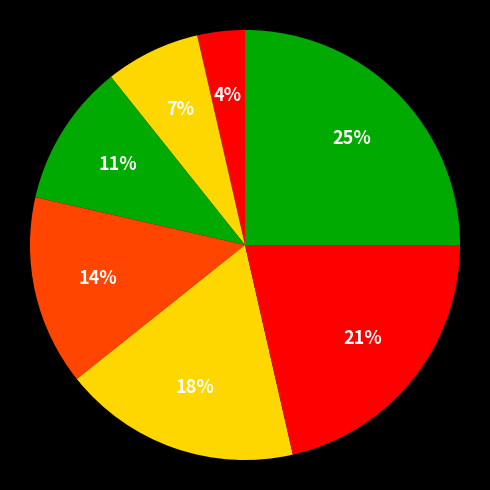

Is there a majority slice in this chart?

No